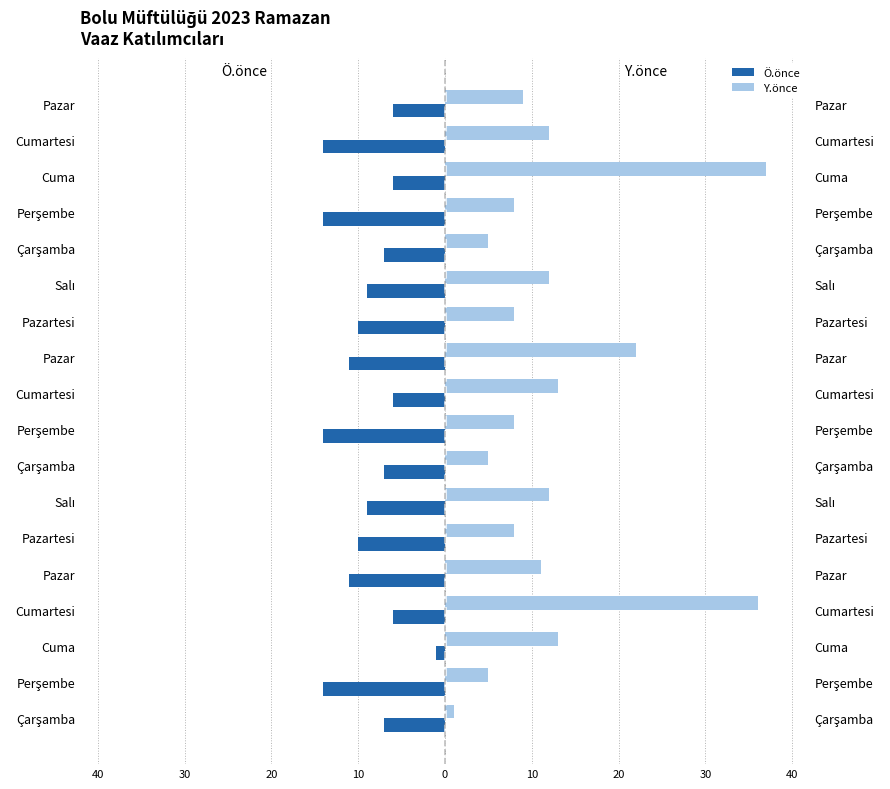

True or false: Ö.önce has a value of -1 at Cuma.

True